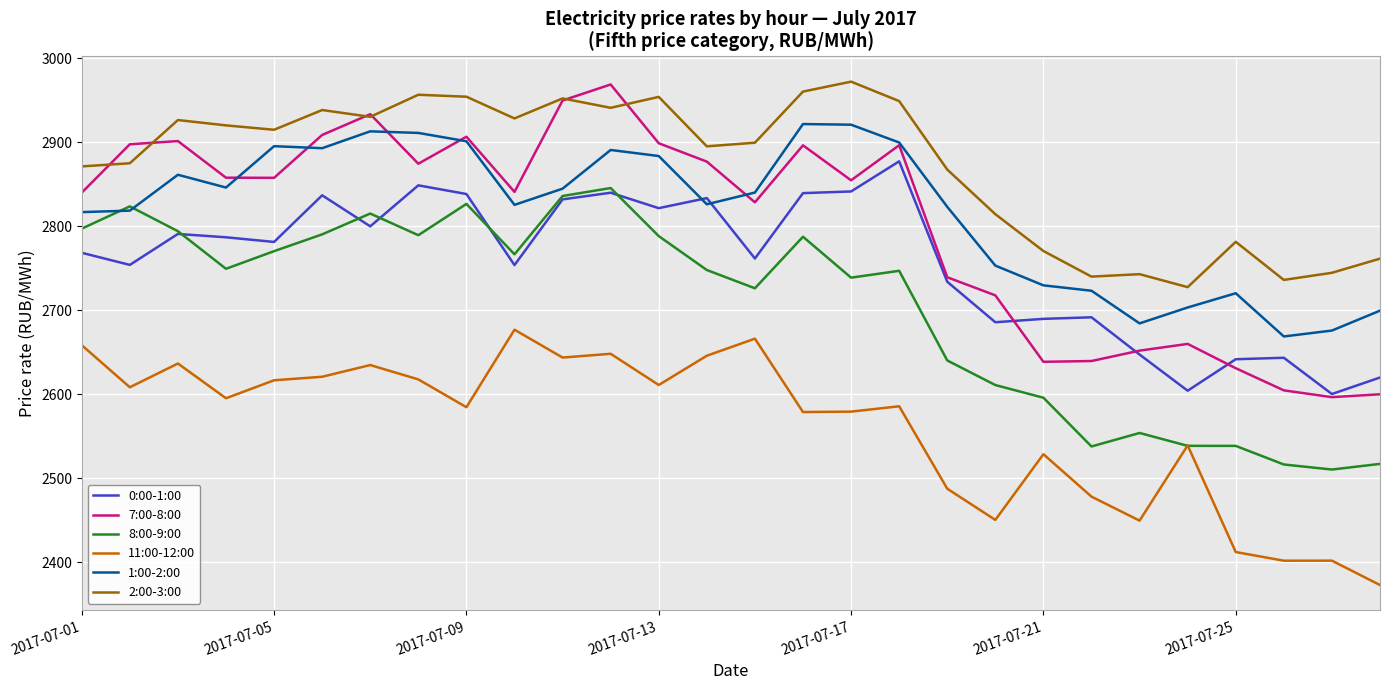

True or false: 2:00-3:00 and 11:00-12:00 cross at least once.

False